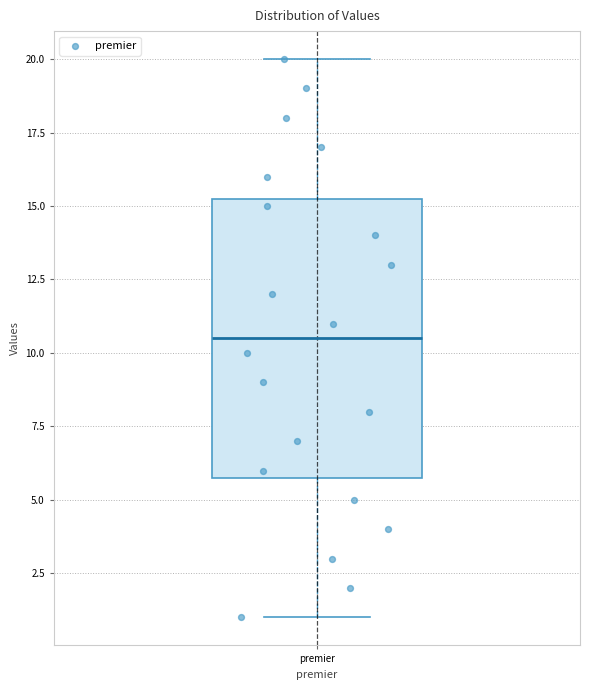

Read this box plot against the y-axis: the position of the median line, the range covered by the box, and the ends of both whiskers. The values are not printed on the chart, so give them approximately, as read against the axis.

median 10.5, box 6.0 to 15.5, whiskers 1.0 to 20.0